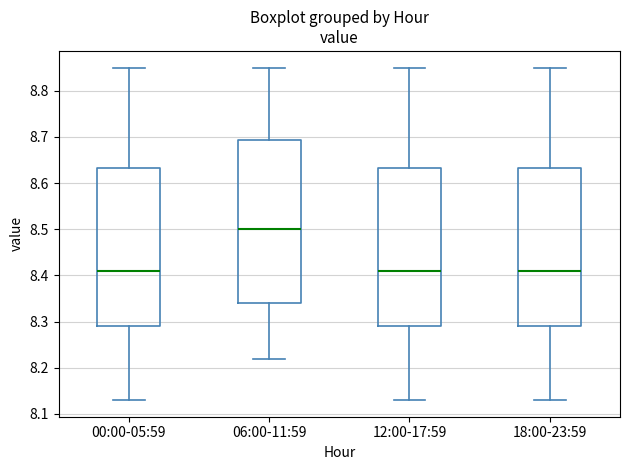

Where does the lower whisker of the box for 18:00-23:59 end on the y-axis? The values are not printed on the chart, so give them approximately, as read against the axis.

8.13